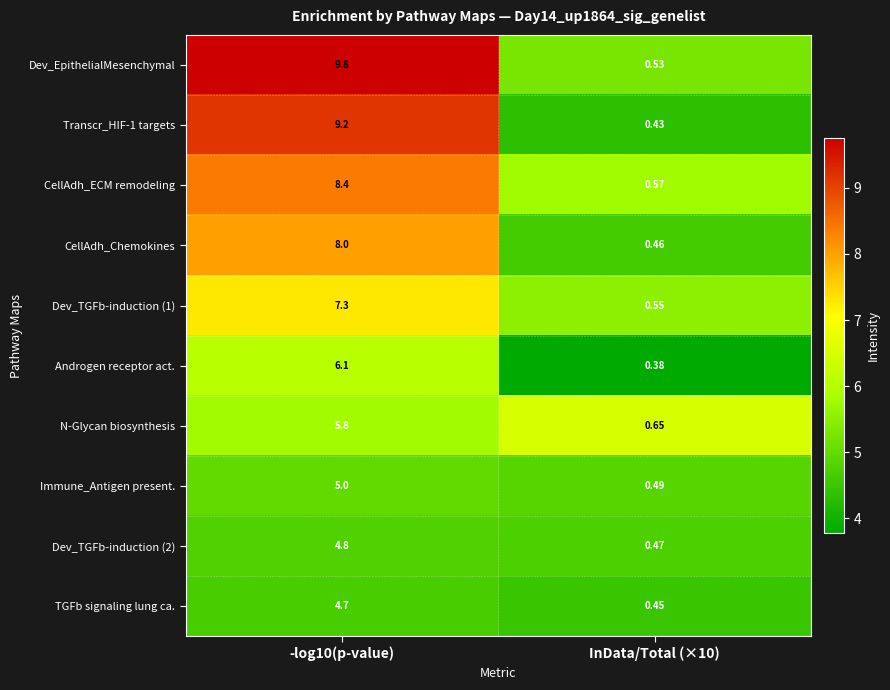

Which series changed the most between -log10(p-value) and InData/Total (×10)?

Dev_EpithelialMesenchymal